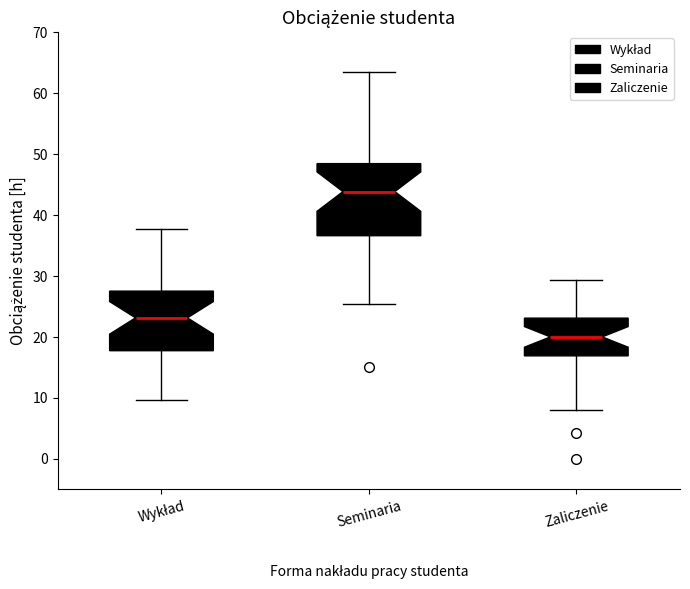

Which box has the highest median line?

Seminaria